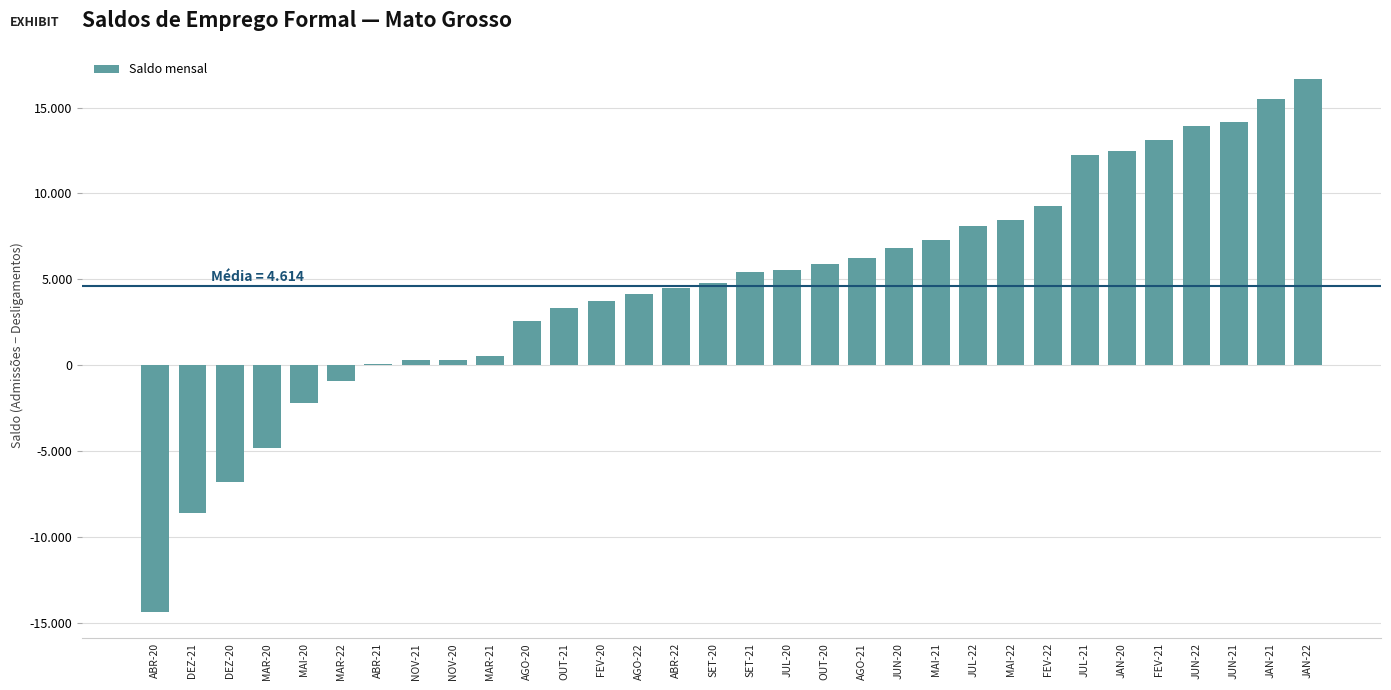

True or false: the data shows -6779 at DEZ-20.

True